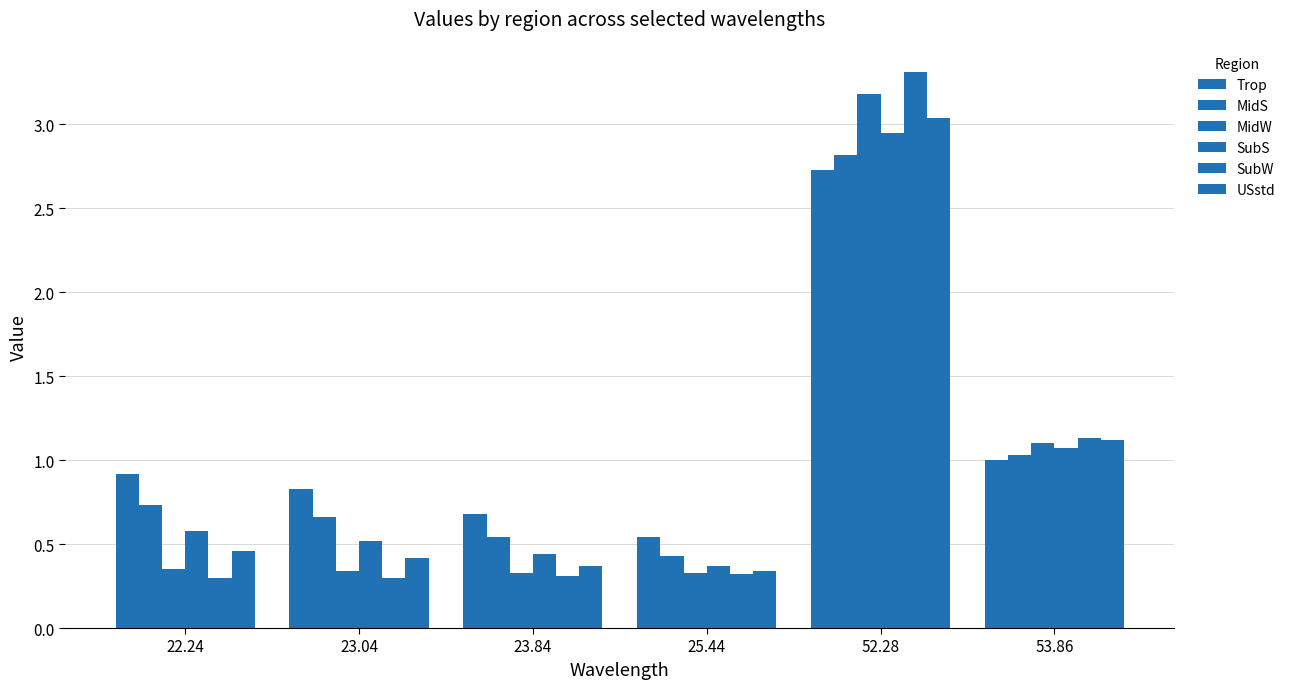

Which category has the lowest value in the Trop series?

25.44